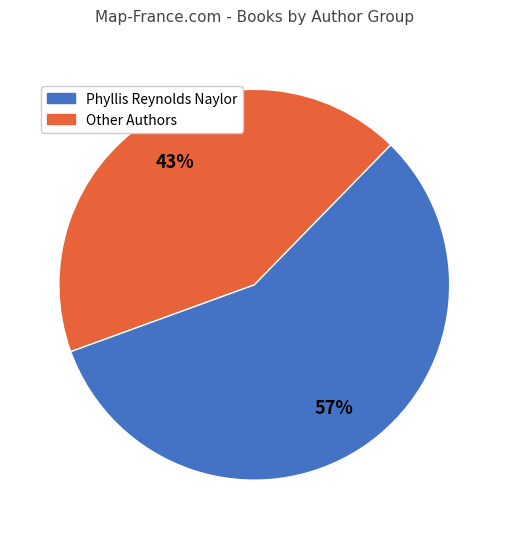

Is there any slice that represents more than half of the pie?

Yes